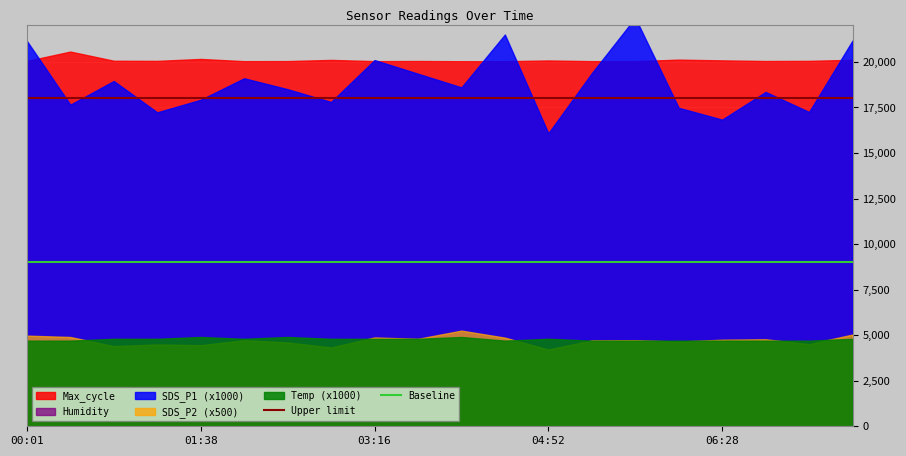

What is the sum of all Baseline values?

180000